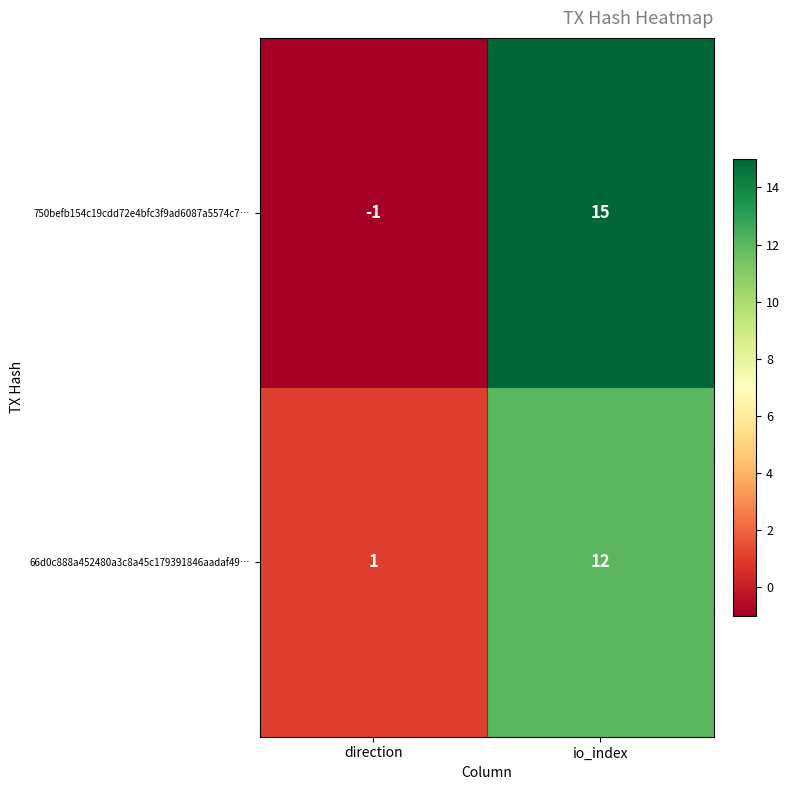

Which label corresponds to the largest value in the chart?

io_index